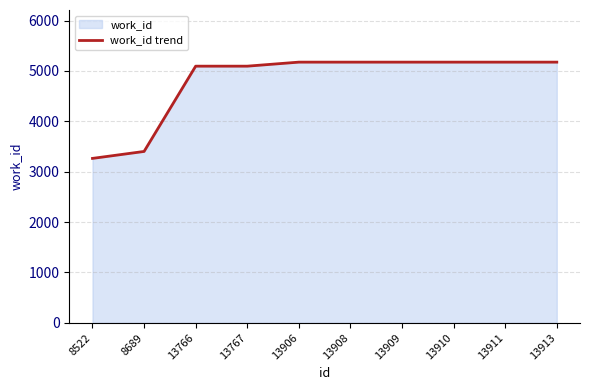

Reading left to right, extract all data points from this chart.

3264	3402	5095	5095	5175	5175	5175	5175	5175	5175